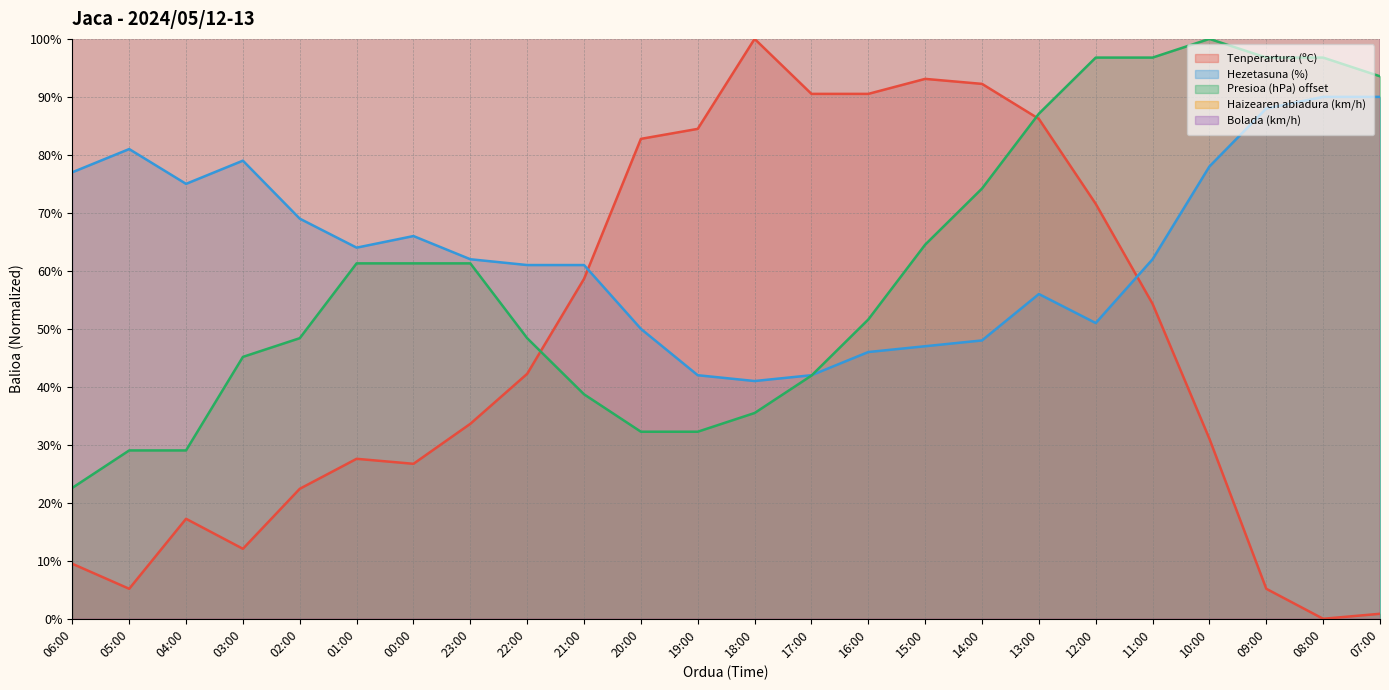

Reading right to left, list all the values displayed in this chart.

Tenperartura (ºC): 0.9	0.0	5.2	31.0	54.3	71.6	86.2	92.2	93.1	90.5	90.5	100.0	84.5	82.8	58.6	42.2	33.6	26.7	27.6	22.4	12.1	17.2	5.2	9.5
Hezetasuna (%): 90.0	90.0	88.0	78.0	62.0	51.0	56.0	48.0	47.0	46.0	42.0	41.0	42.0	50.0	61.0	61.0	62.0	66.0	64.0	69.0	79.0	75.0	81.0	77.0
Presioa (hPa) offset: 93.5	96.8	96.8	100.0	96.8	96.8	87.1	74.2	64.5	51.6	41.9	35.5	32.3	32.3	38.7	48.4	61.3	61.3	61.3	48.4	45.2	29.0	29.0	22.6
Haizearen abiadura (km/h): 666.7	1666.7	1166.7	1500.0	833.3	1333.3	1500.0	1833.3	1833.3	2666.7	2166.7	2166.7	2000.0	1833.3	2166.7	666.7	1500.0	2000.0	1500.0	2000.0	2500.0	1500.0	1000.0	1333.3
Bolada (km/h): 4200.0	3600.0	3600.0	2800.0	2400.0	3000.0	3200.0	4000.0	4400.0	5600.0	5600.0	4800.0	4600.0	3800.0	4200.0	3000.0	3600.0	4200.0	4000.0	4400.0	4600.0	5400.0	3800.0	4600.0